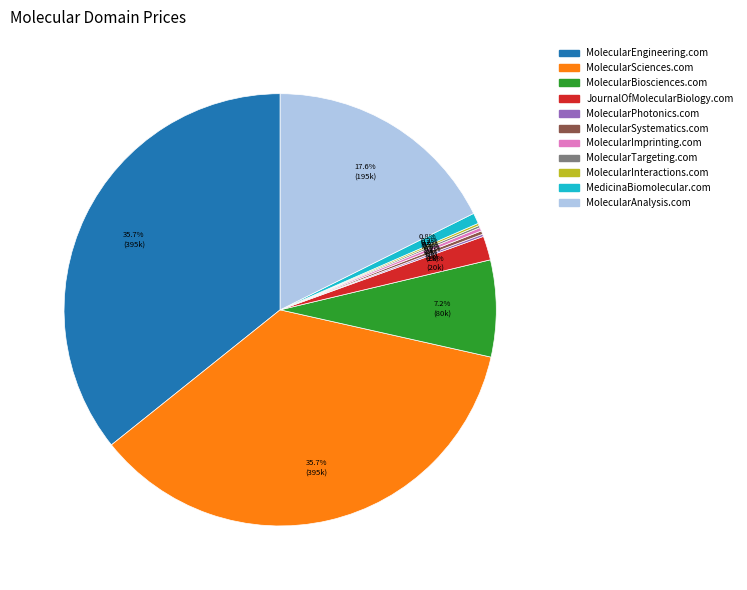

To the nearest percent, what percentage of the pie is MolecularEngineering.com?

36%